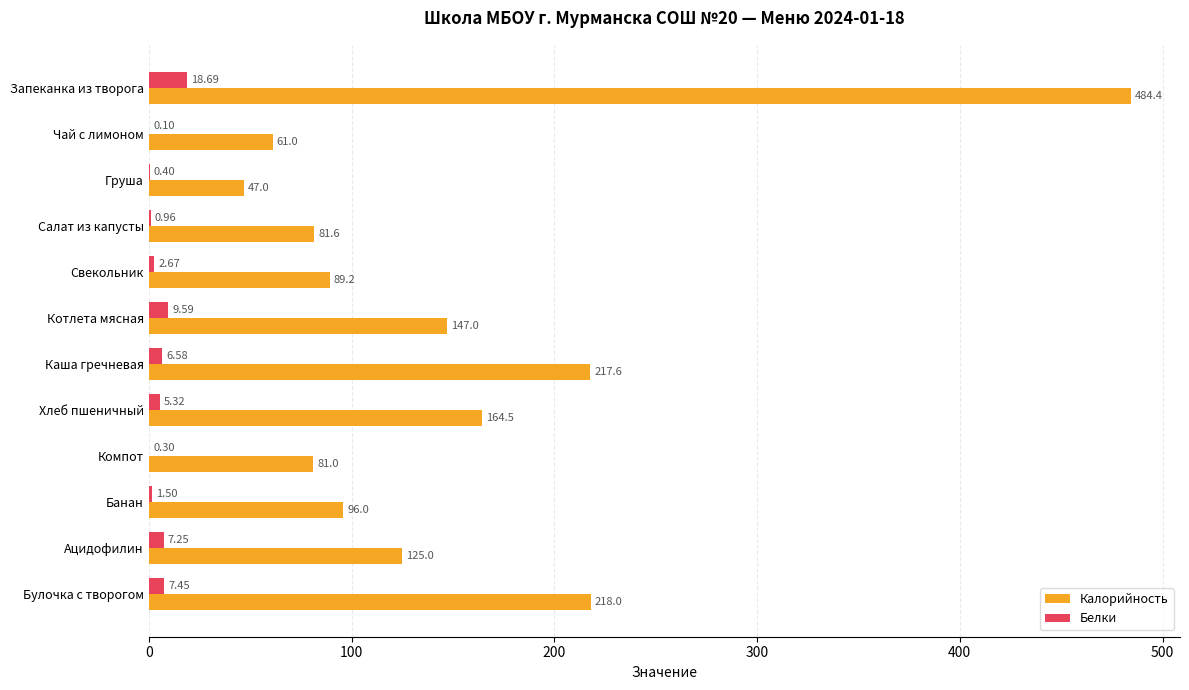

Which category has the highest value in the Белки series?

Запеканка из творога